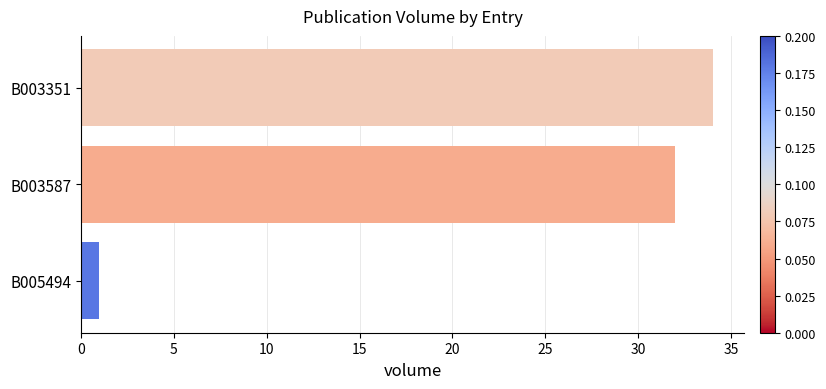

True or false: the data shows 32 at B003587.

True